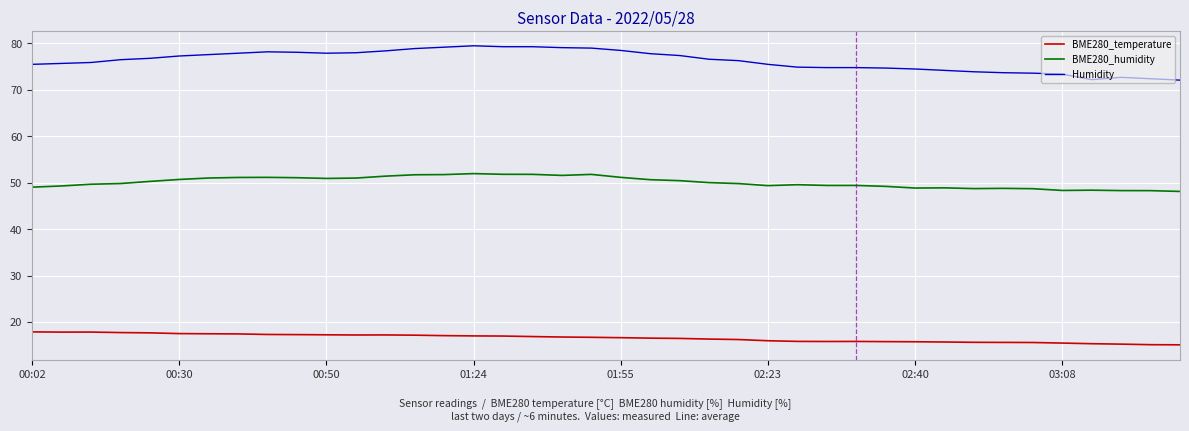

True or false: BME280_temperature and BME280_humidity cross at least once.

False